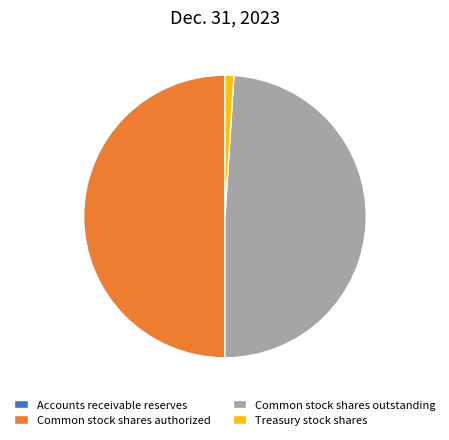

Is it true that Common stock shares outstanding is 64% of the pie?

False